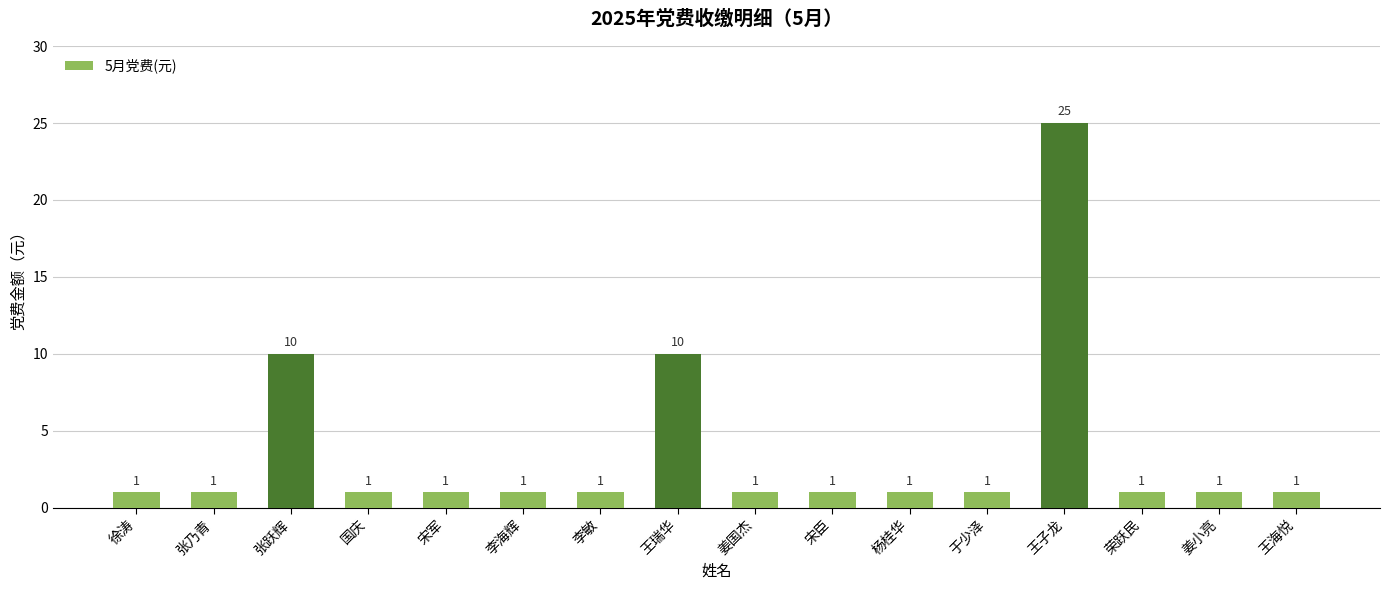

What is the sum of the values at 徐涛 and 杨桂华?

2